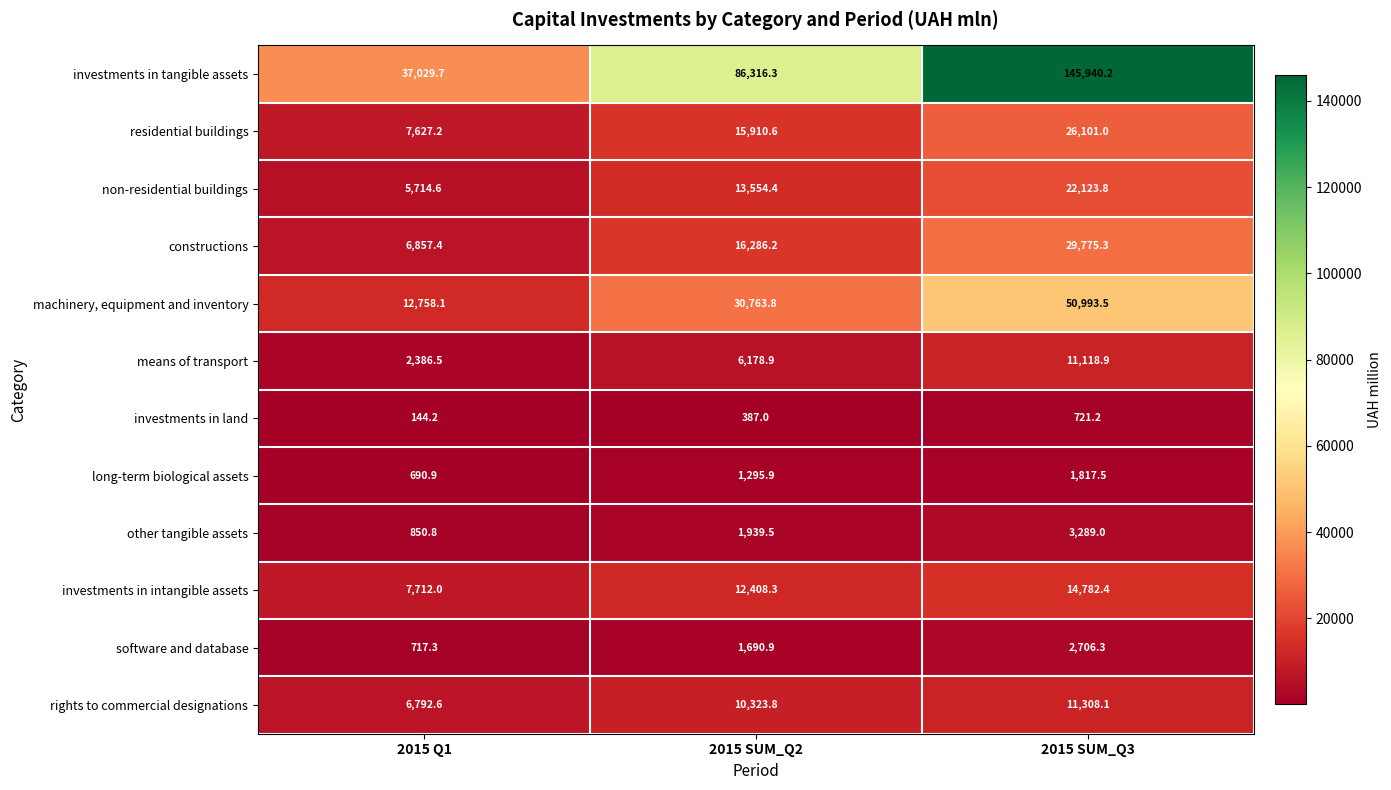

Read the investments in land value at 2015 SUM_Q3.

721.2